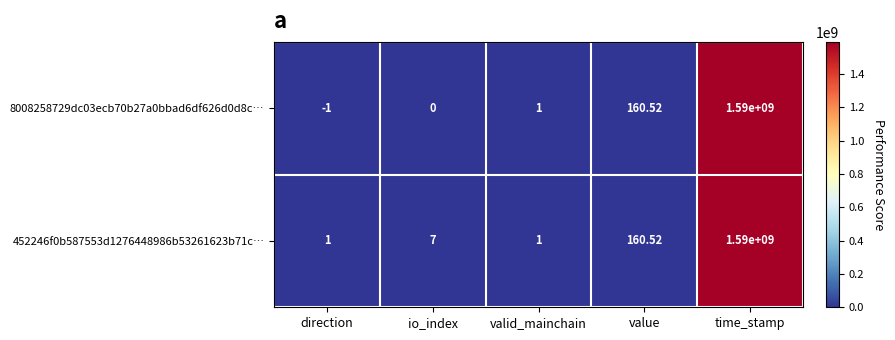

At which category is the sum across all series the highest?

time_stamp